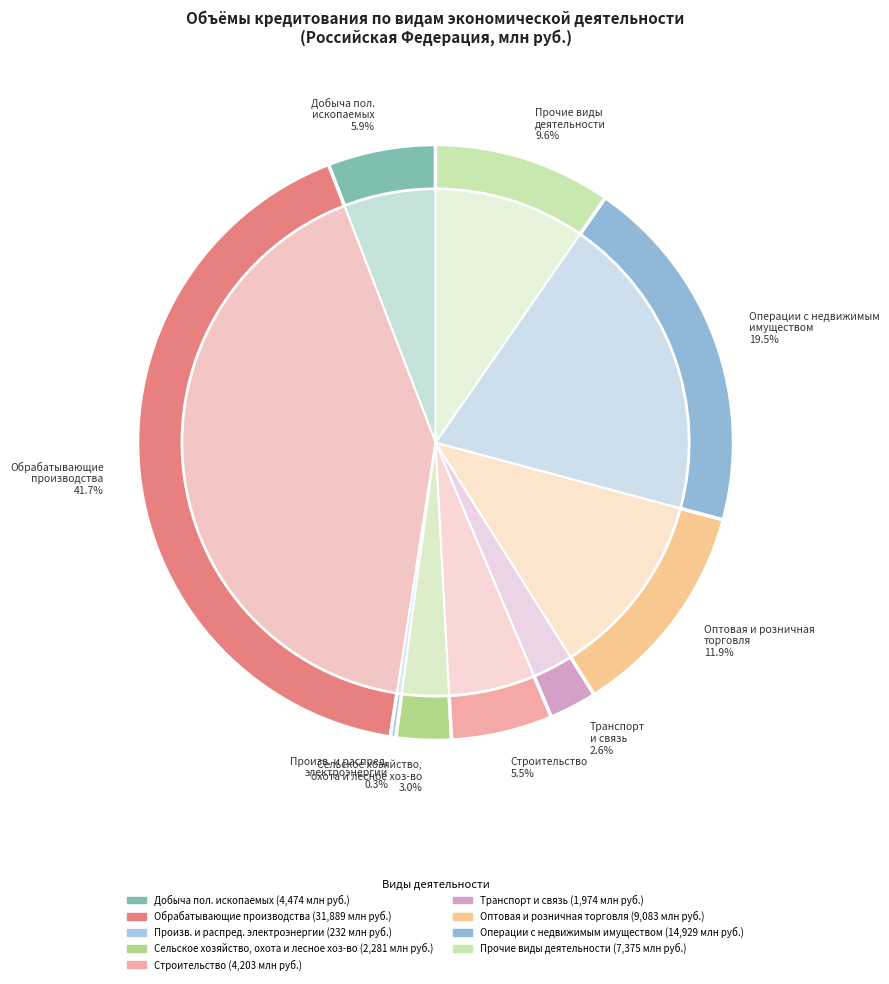

Is there a majority slice in this chart?

No